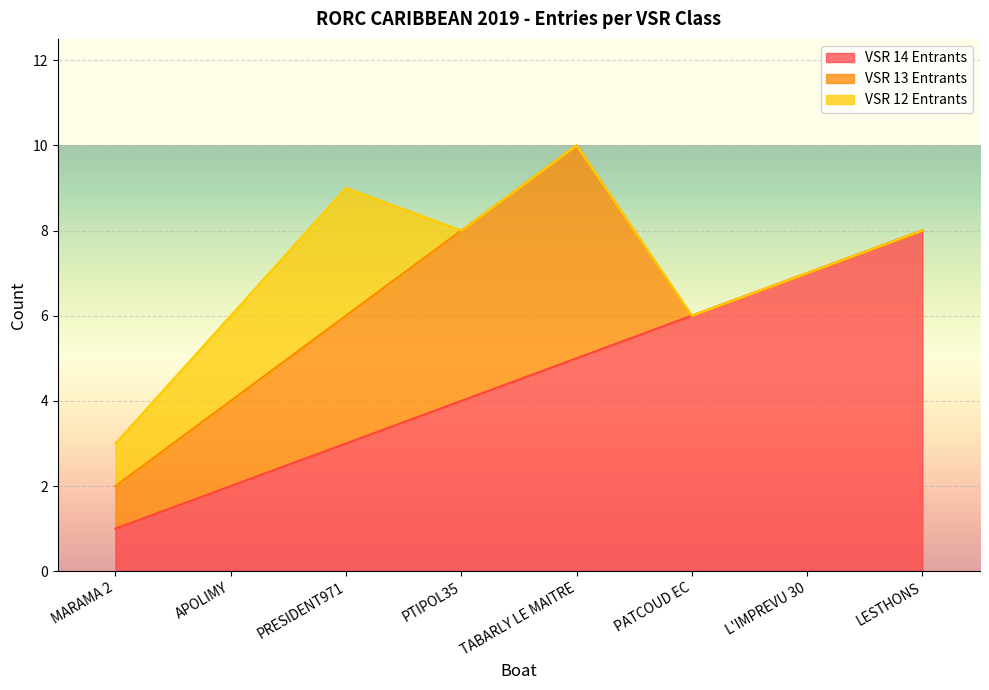

List the series in order of their peak value, highest first.

VSR 14 Entrants, VSR 13 Entrants, VSR 12 Entrants